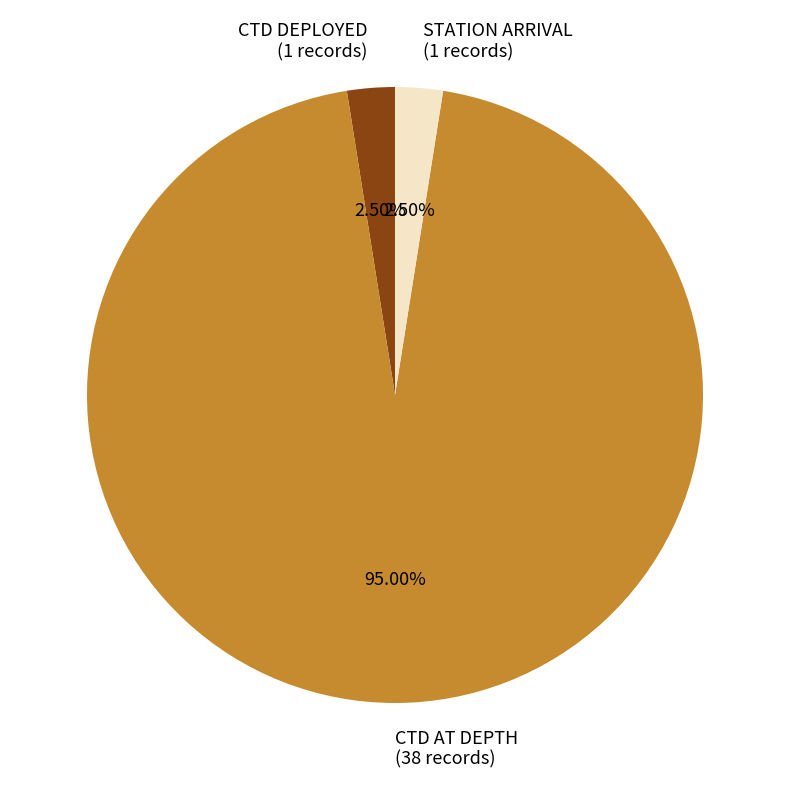

Is there any slice that represents more than half of the pie?

Yes